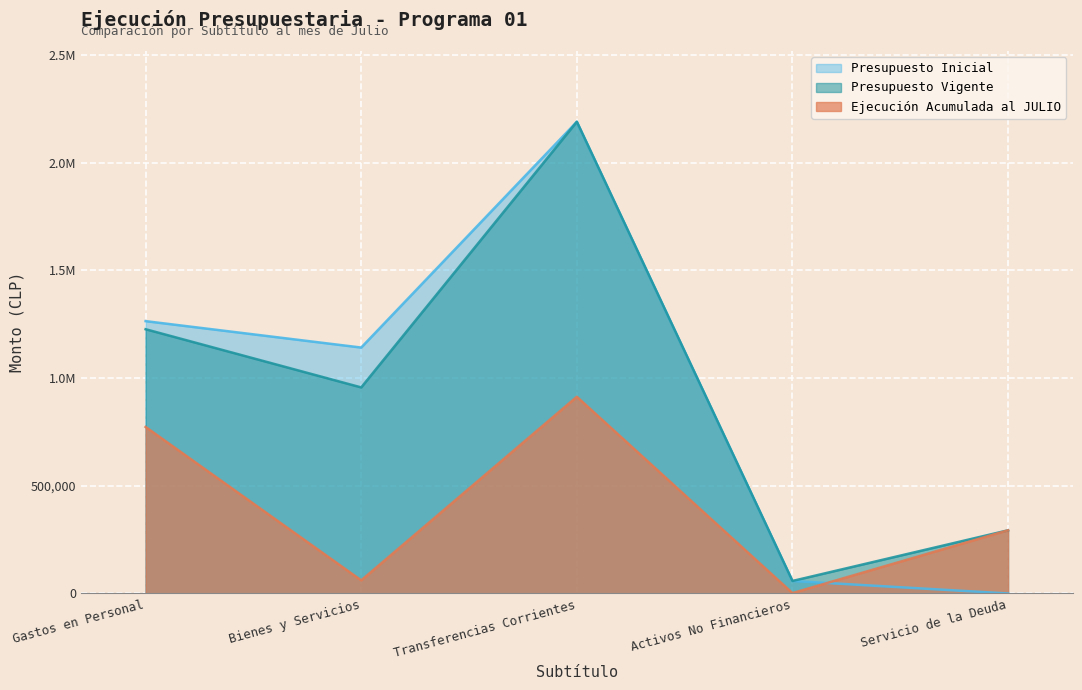

True or false: Presupuesto Vigente has more than 1 points higher than both neighbors.

False